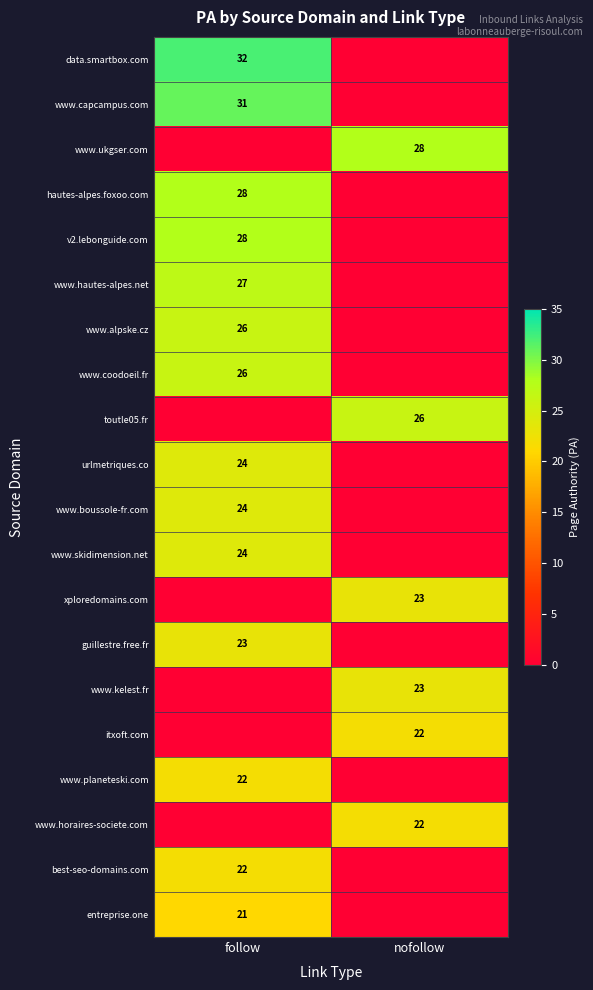

True or false: data.smartbox.com has a value of 12 at follow.

False